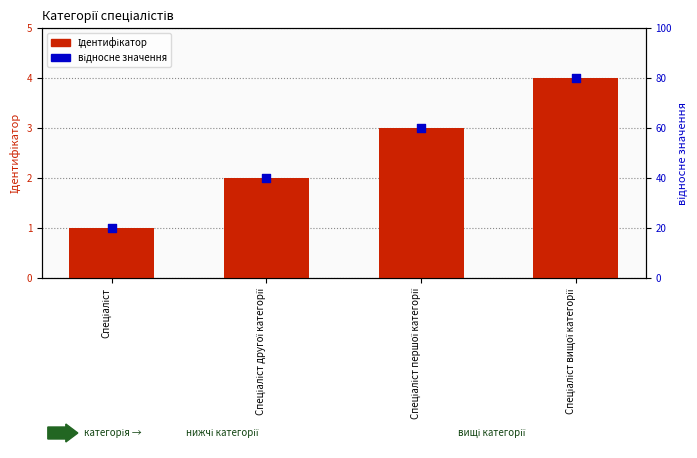

What are all the series names shown in the legend?

Ідентифікатор, відносне значення